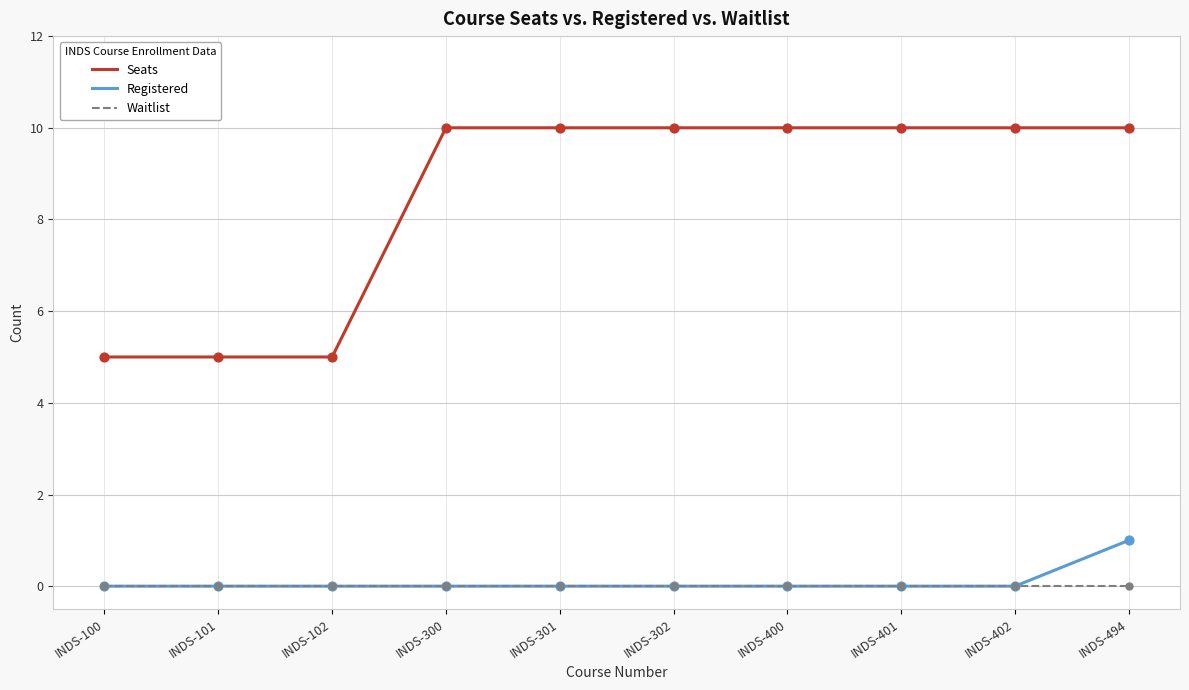

What is the total value across all series at INDS-300?

10